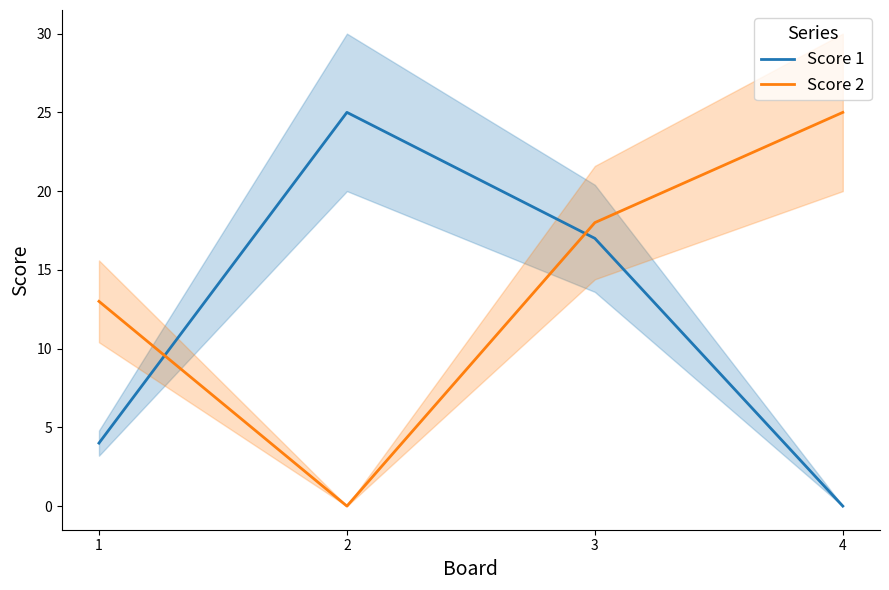

Reading right to left, transcribe all the data shown in this chart.

Score 1: 0	17	25	4
Score 2: 25	18	0	13